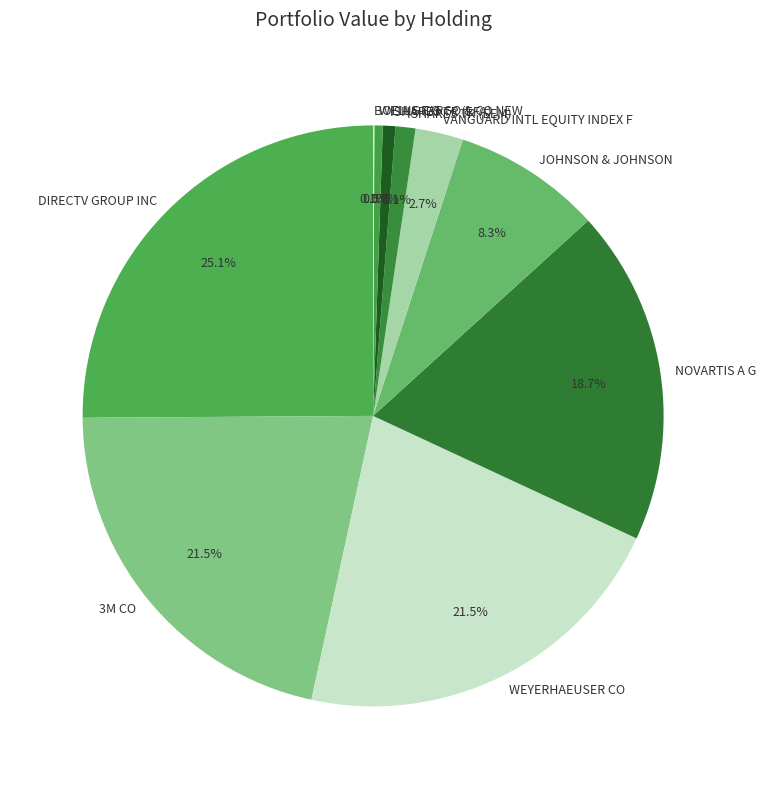

What is the largest slice in the pie chart?

DIRECTV GROUP INC